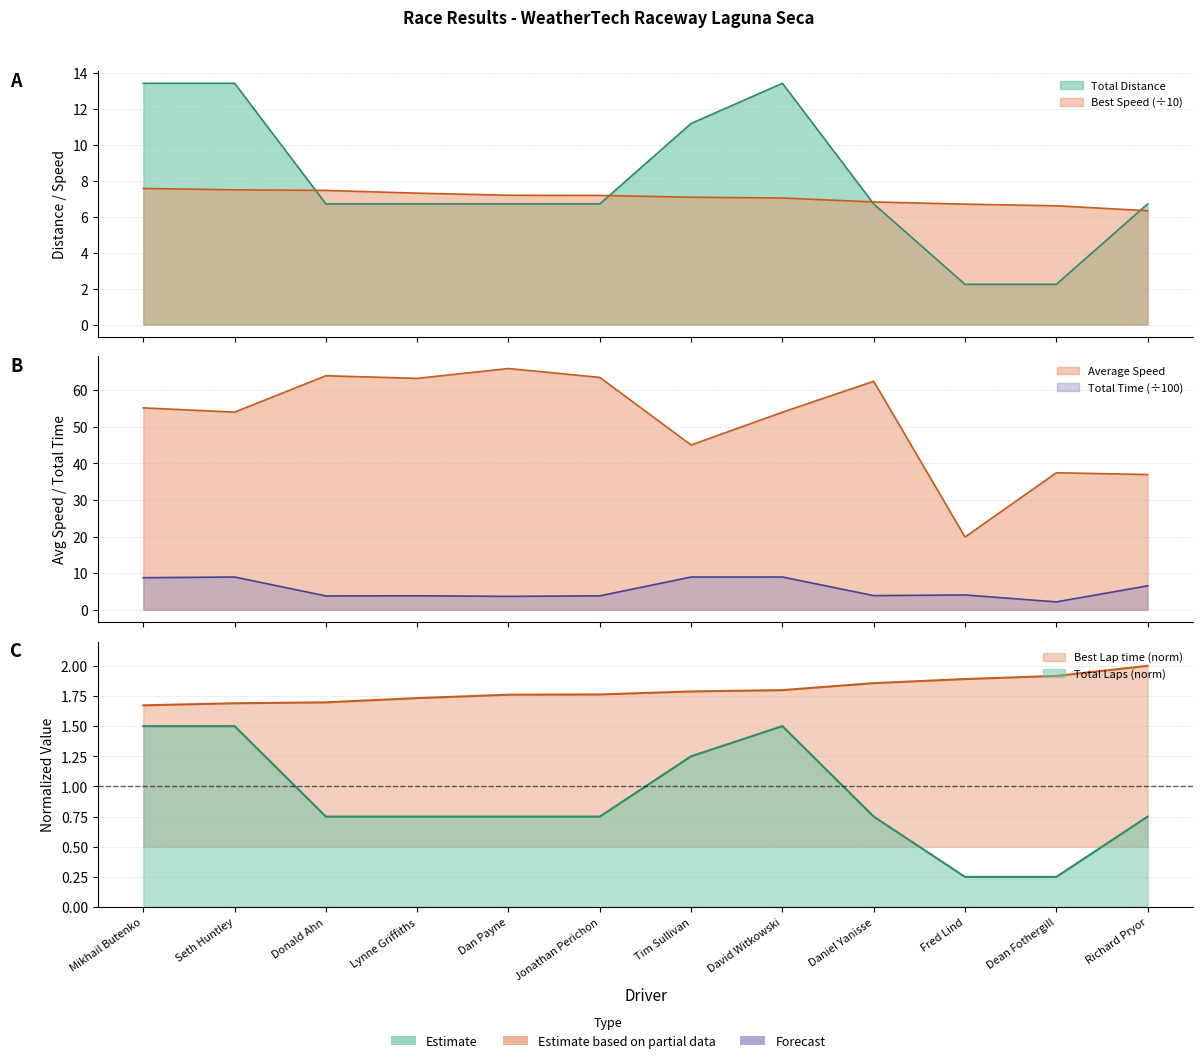

Does the chart have visible grid lines?

Yes